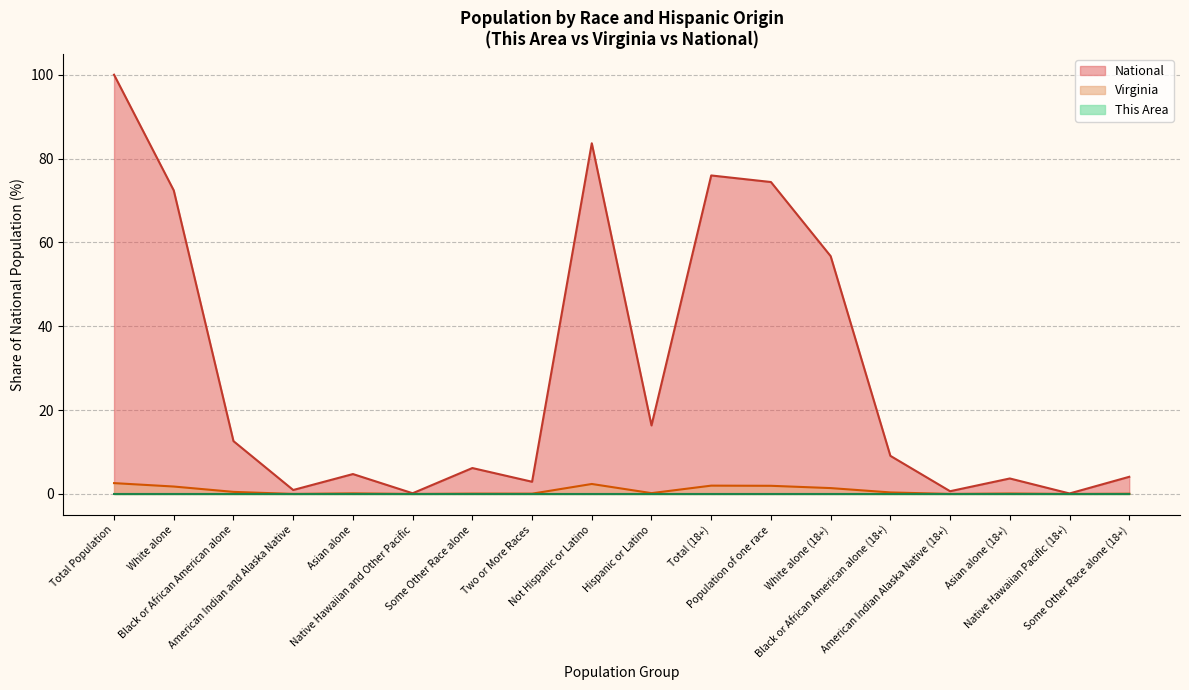

How many interior local valleys does the National series have?

6